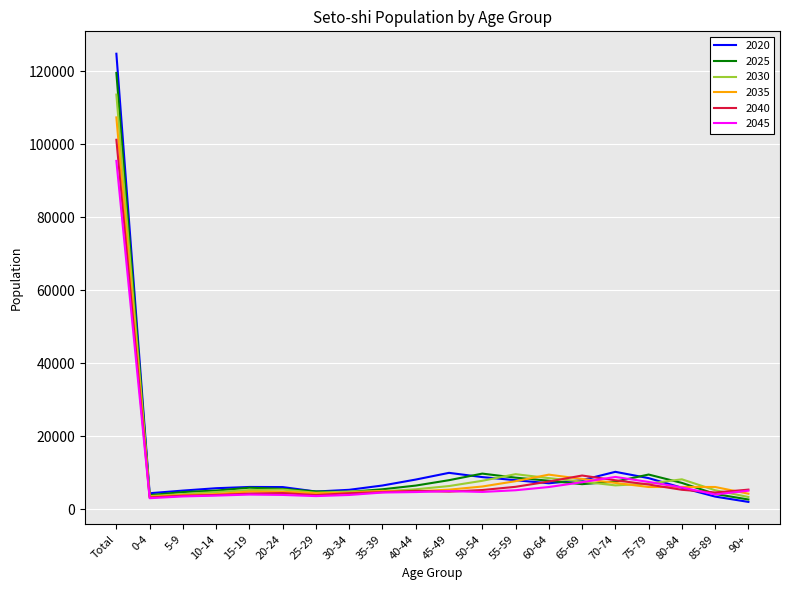

How many intersections are there between 2030 and 2025?

5